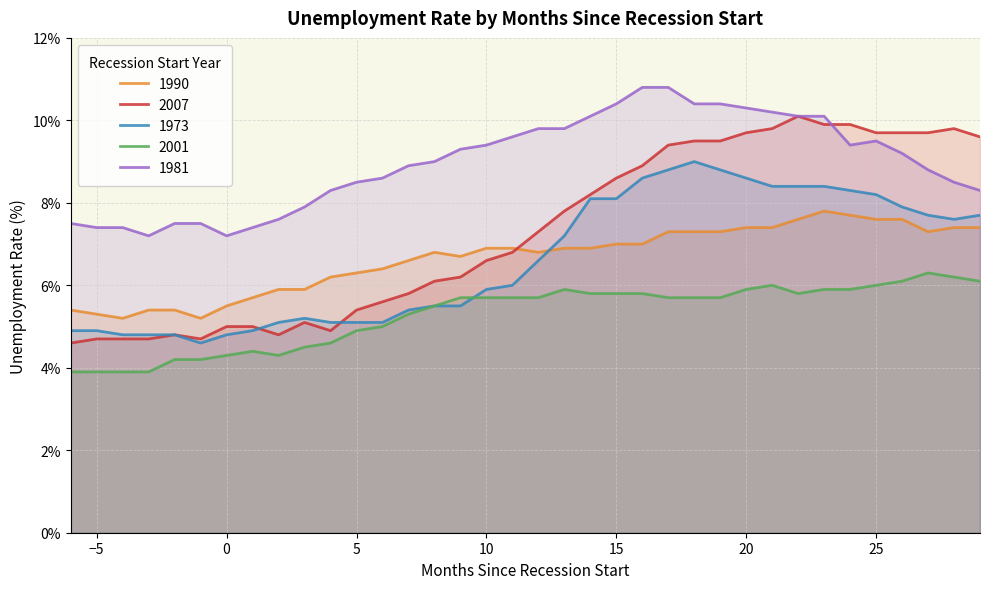

Which series has the widest spread of values?

2007